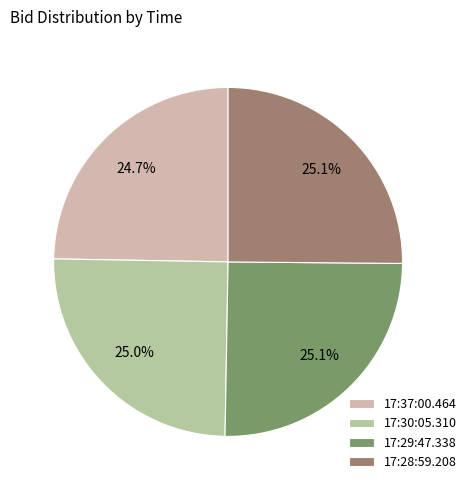

How much of the chart is everything except 17:30:05.310?

75.0%